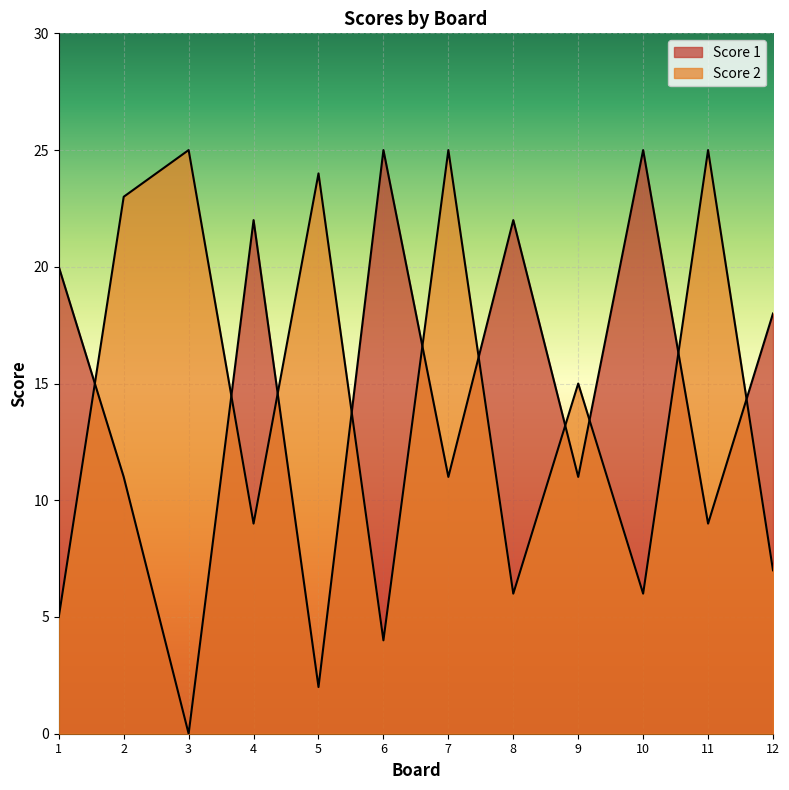

How many interior local peaks does the Score 2 series have?

5